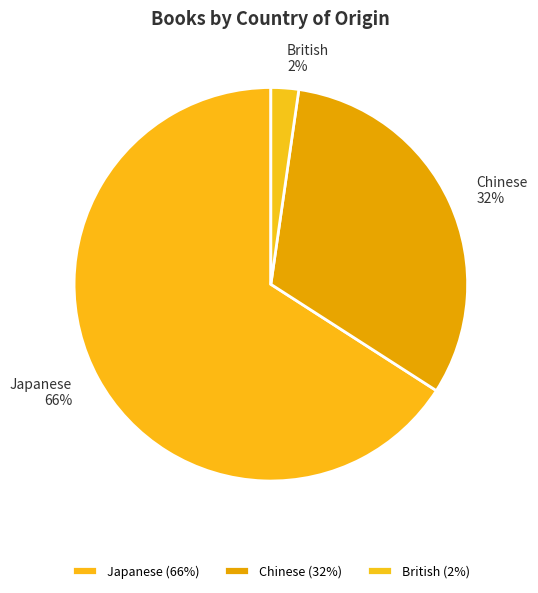

To the nearest percent, what is the difference between the Chinese and Japanese slice percentages?

34%